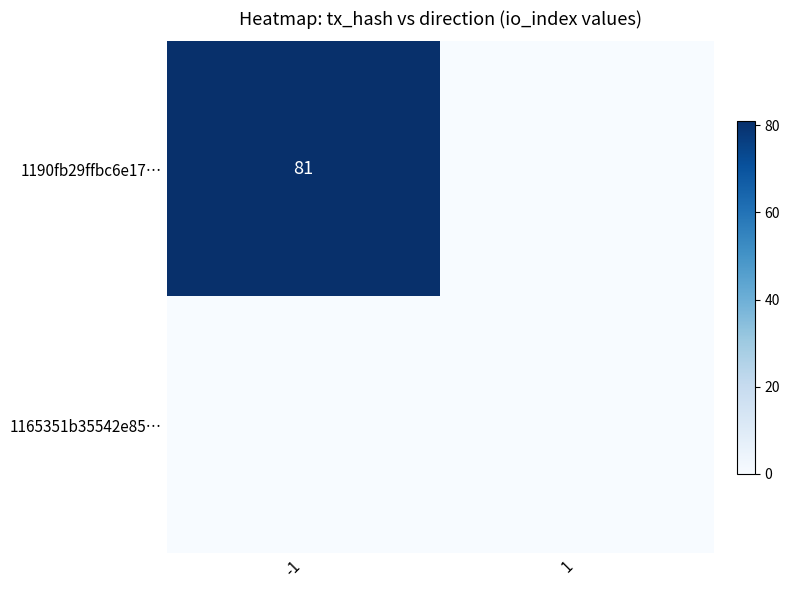

Is it true that 1190fb29ffbc6e17… equals 134 at -1?

False